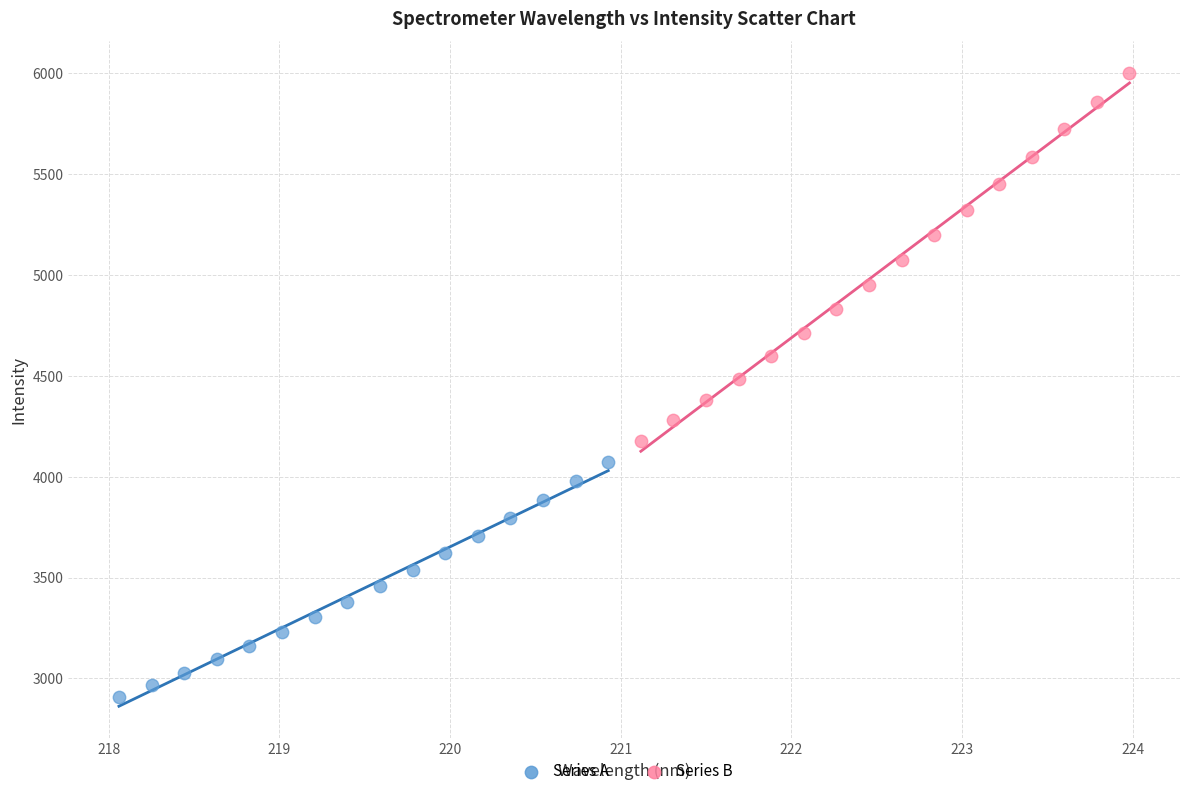

Which series has the widest spread of Y values?

Series B